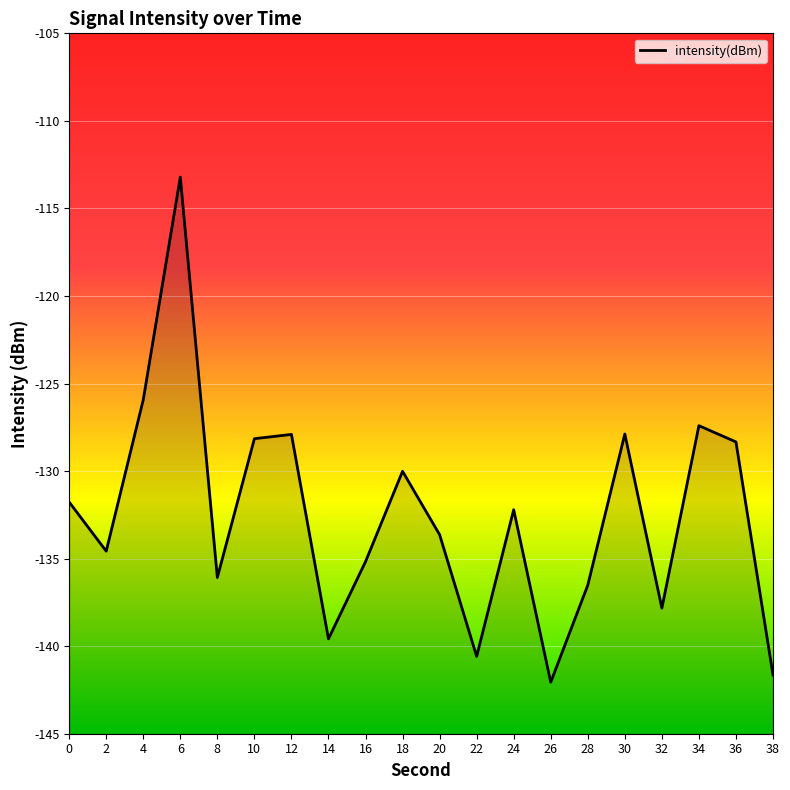

What is the difference between the maximum and minimum values?

28.8